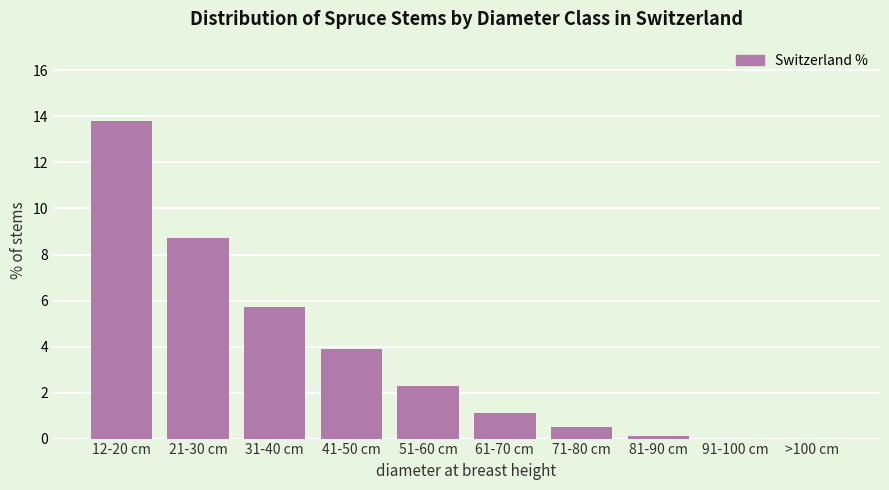

Reading left to right, extract all data points from this chart.

12-20 cm=13.8	21-30 cm=8.7	31-40 cm=5.7	41-50 cm=3.9	51-60 cm=2.3	61-70 cm=1.1	71-80 cm=0.5	81-90 cm=0.1	91-100 cm=0.0	>100 cm=0.0